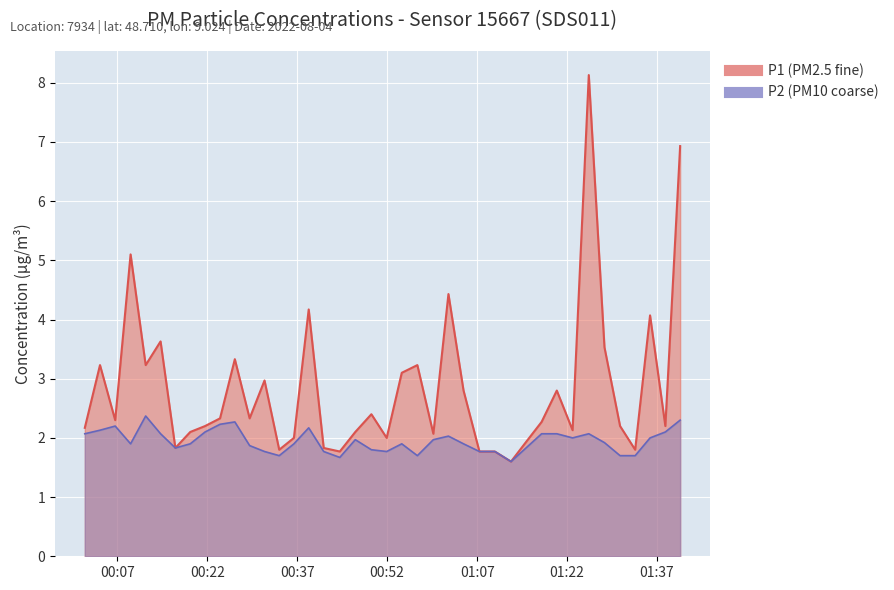

What is the label of the 6th point from the right?

2022-08-04T01:28:14